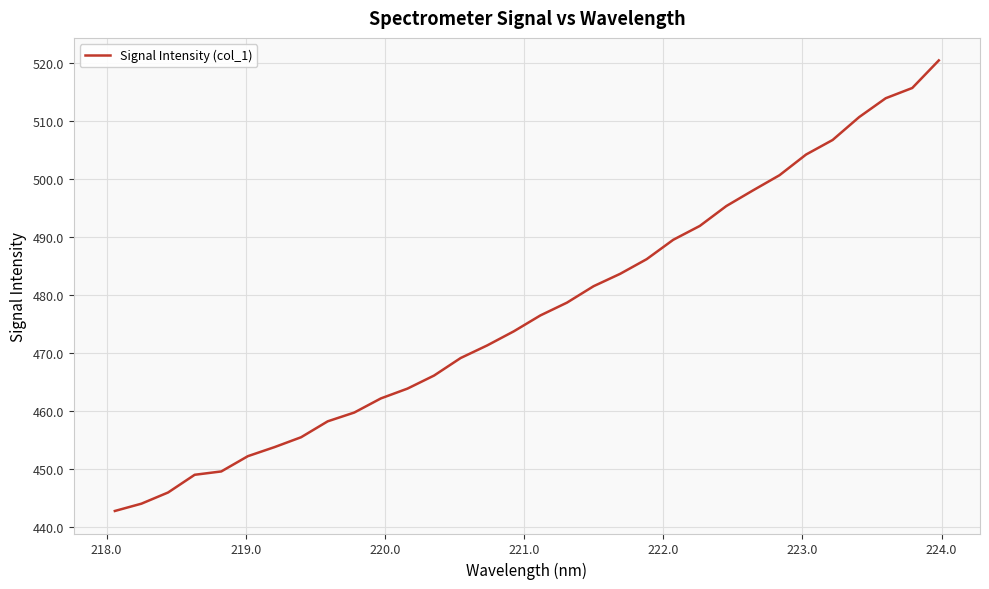

What is the greatest value displayed?

520.4